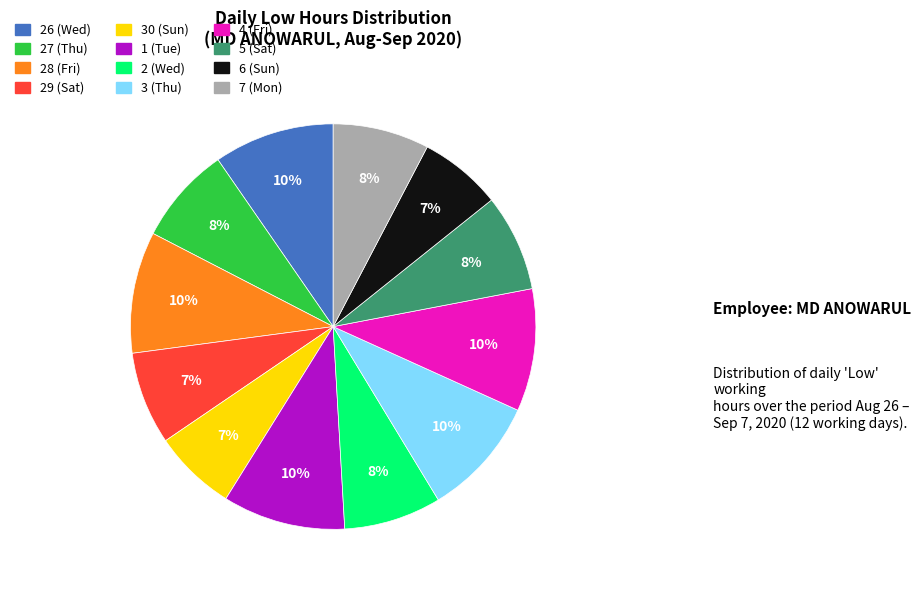

To the nearest percent, what is the difference between the largest and smallest slice percentages?

3%